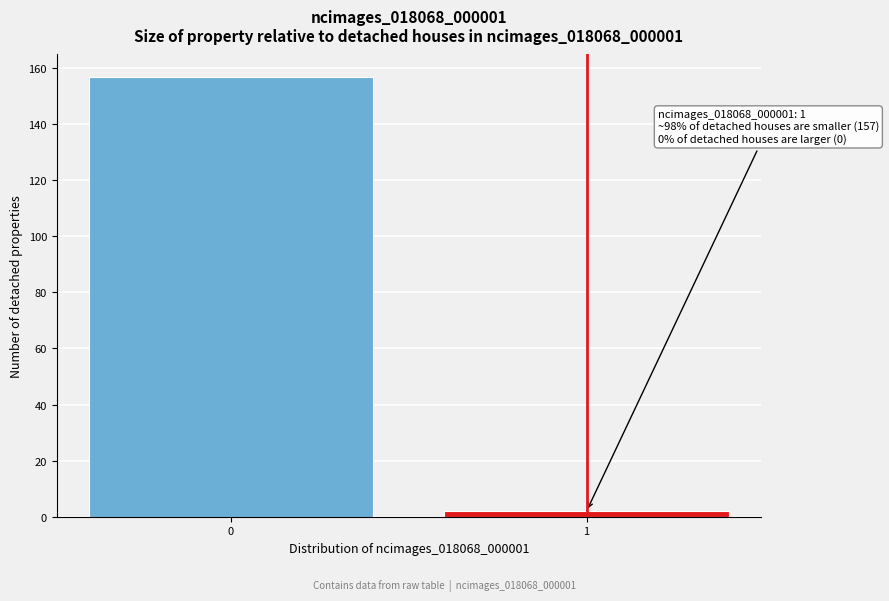

Reading left to right, extract all data points from this chart.

157	2